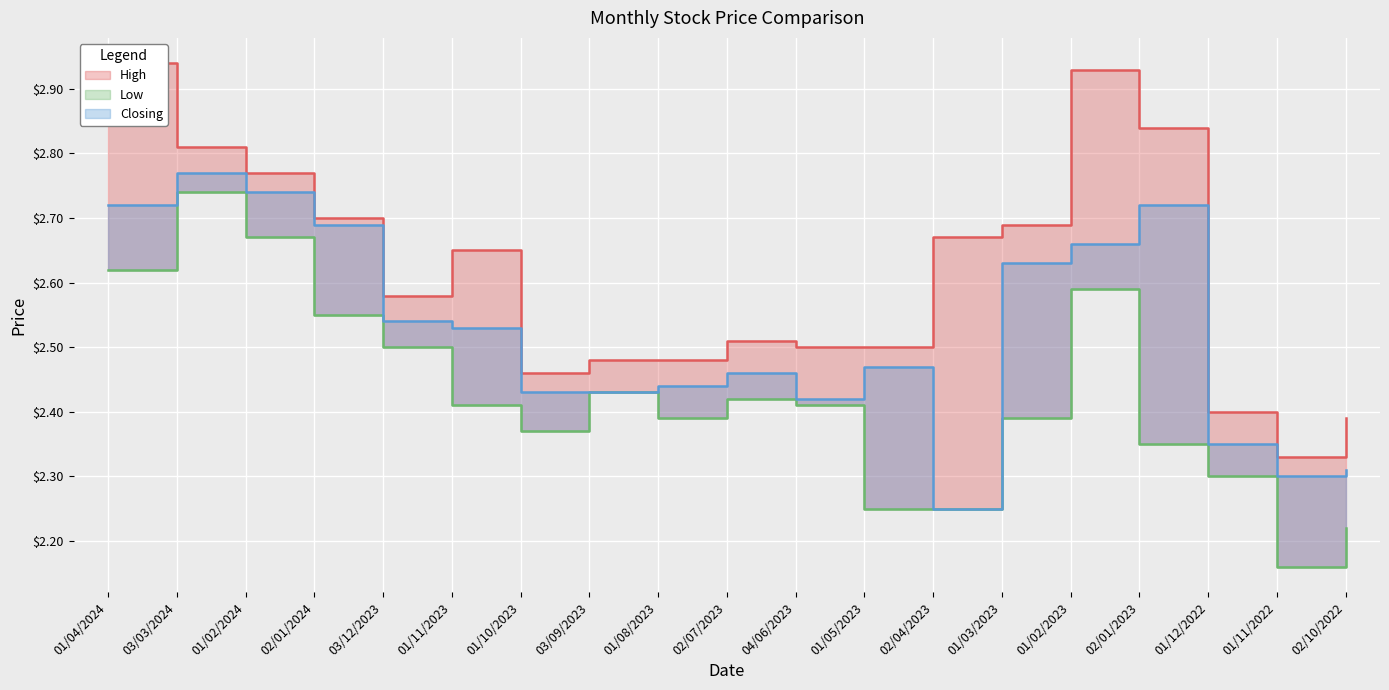

What is the smallest value displayed?

2.2